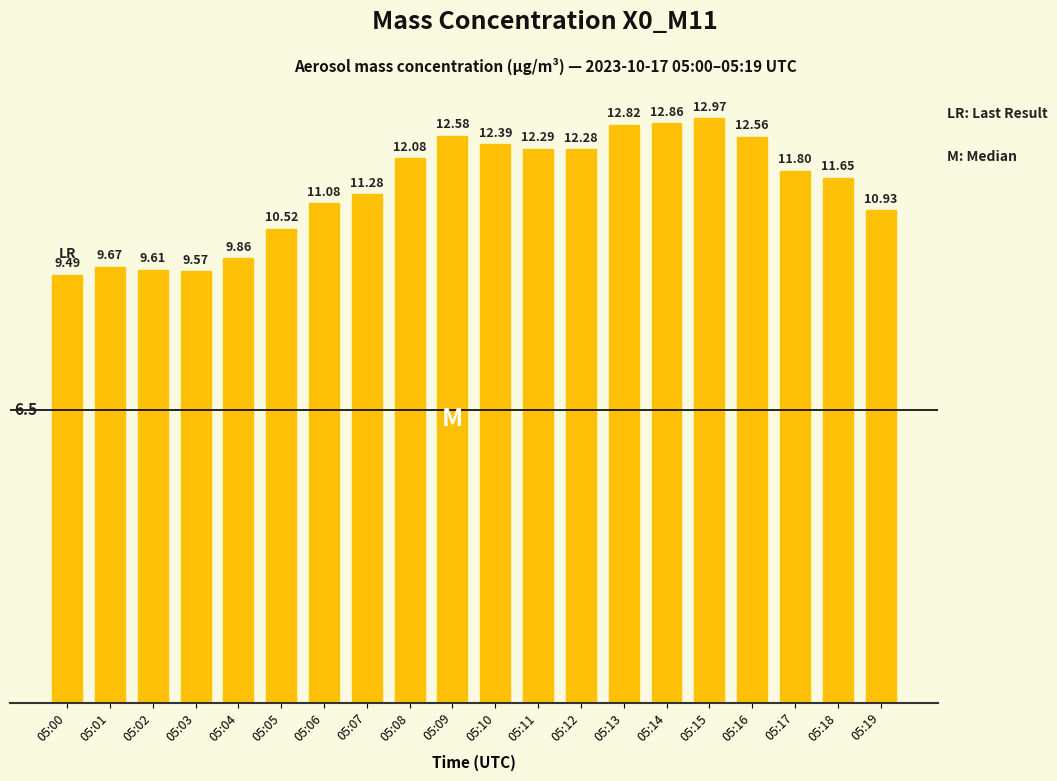

Reading left to right, list all the values displayed in this chart.

05:00=9.5	05:01=9.7	05:02=9.6	05:03=9.6	05:04=9.9	05:05=10.5	05:06=11.1	05:07=11.3	05:08=12.1	05:09=12.6	05:10=12.4	05:11=12.3	05:12=12.3	05:13=12.8	05:14=12.9	05:15=13.0	05:16=12.6	05:17=11.8	05:18=11.7	05:19=10.9